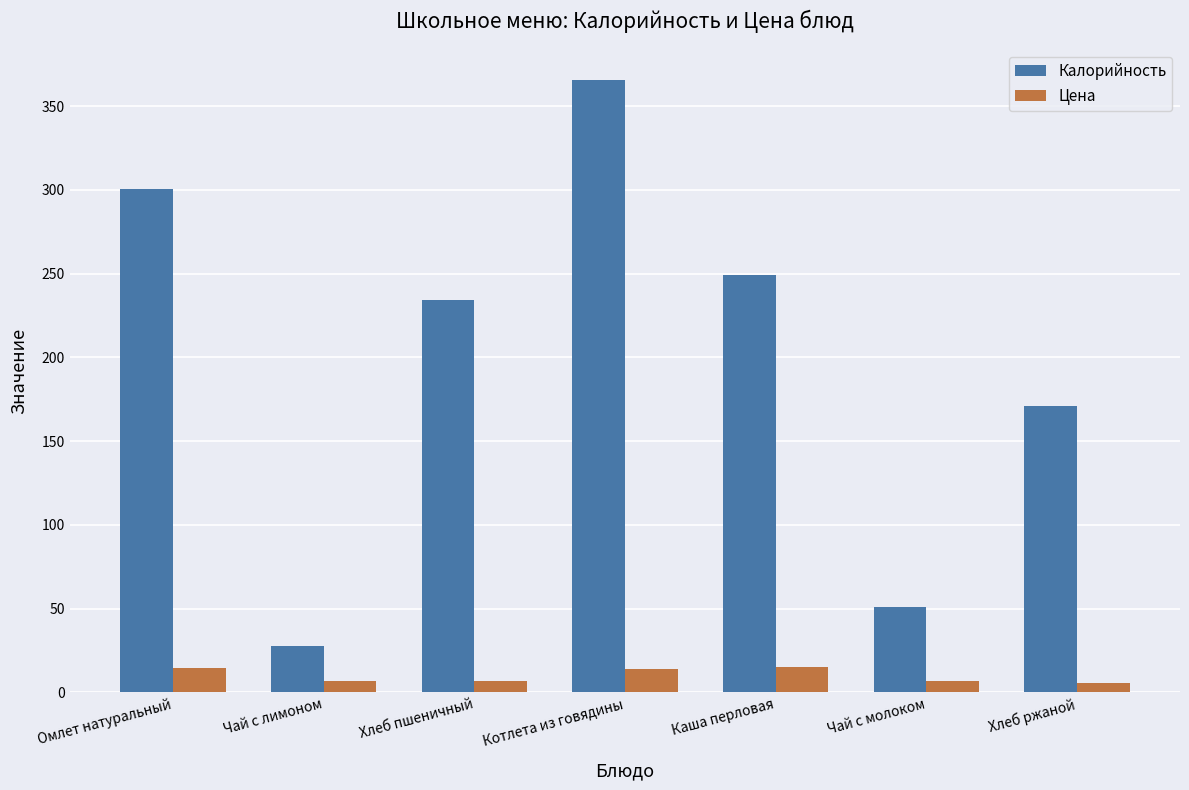

What is the average value of the Калорийность series?

200.0